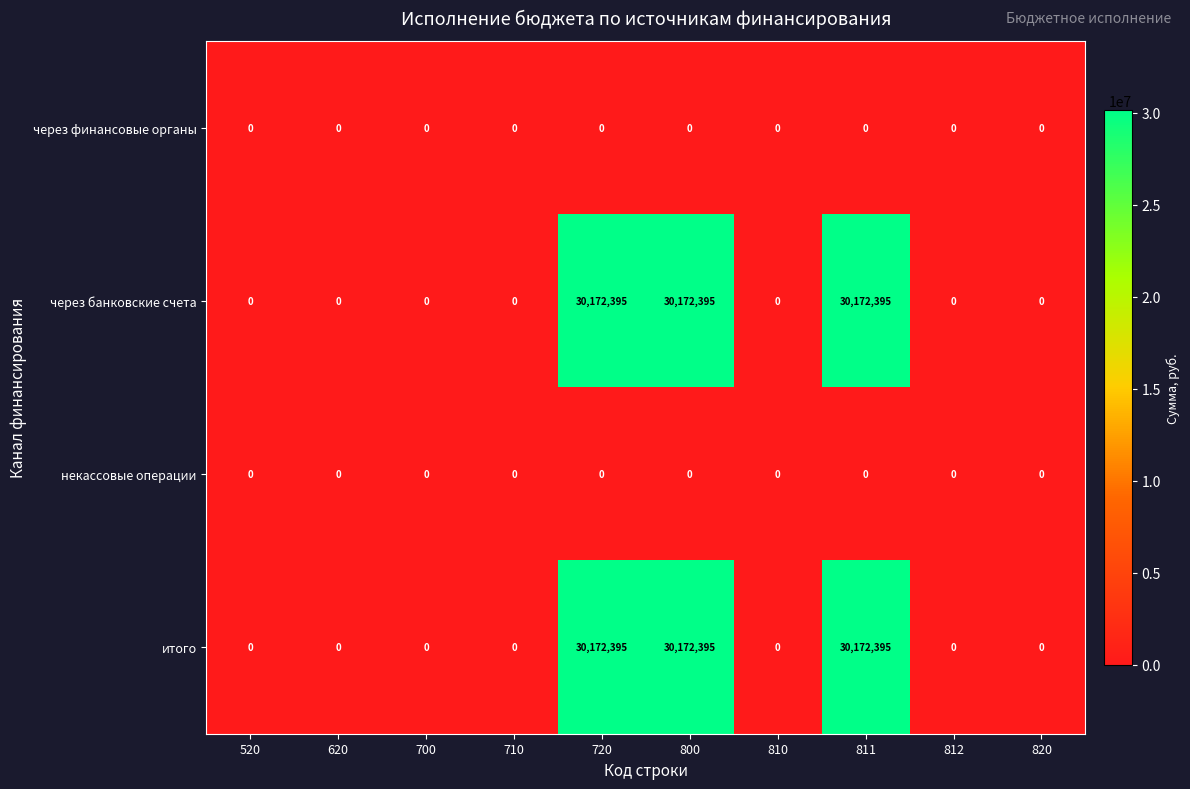

The value of через банковские счета at 720 is 19704555. True or false?

False